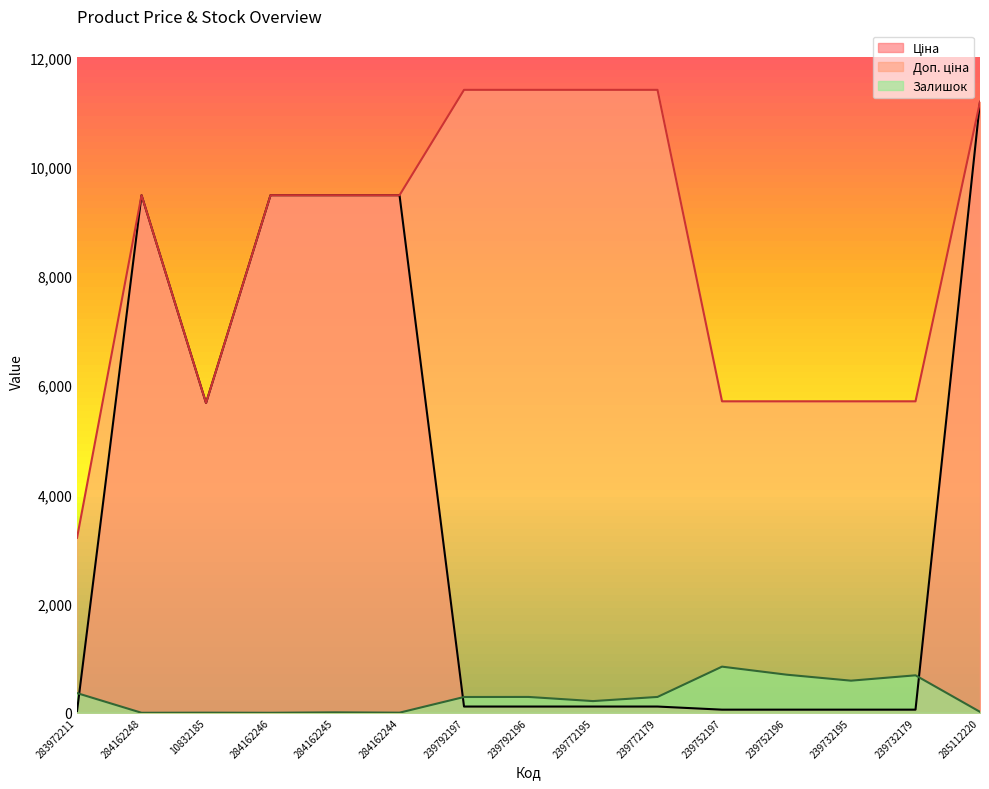

Which label corresponds to the smallest value in the chart?

284162248